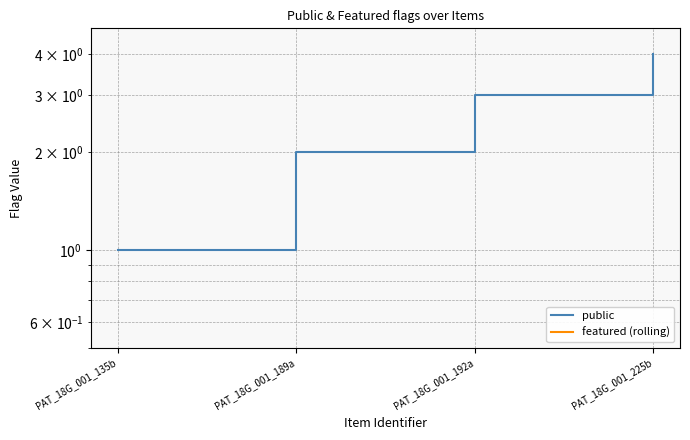

True or false: featured (rolling) has more than 2 points higher than both neighbors.

False